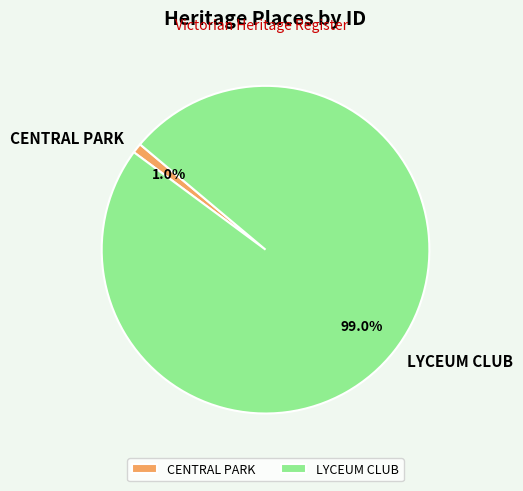

To the nearest percent, what portion does CENTRAL PARK represent?

1%